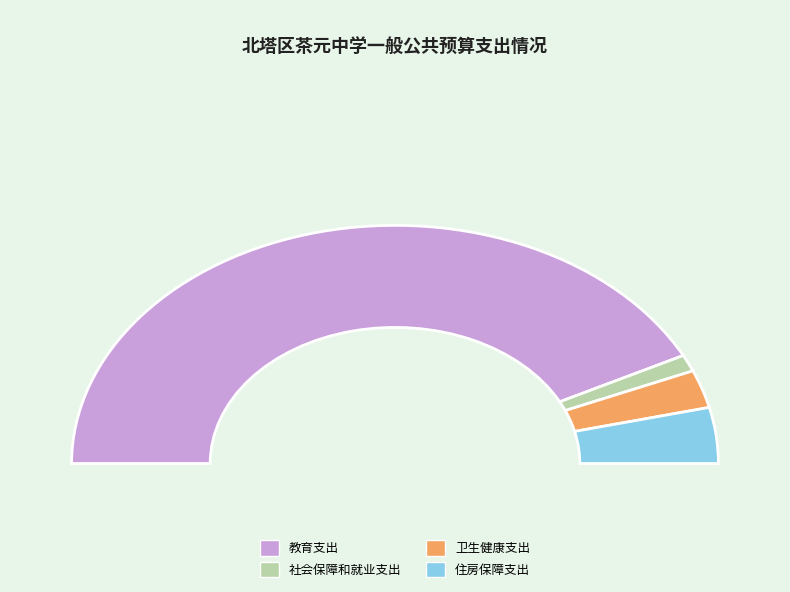

The 住房保障支出 slice represents 1% of the pie. True or false?

False